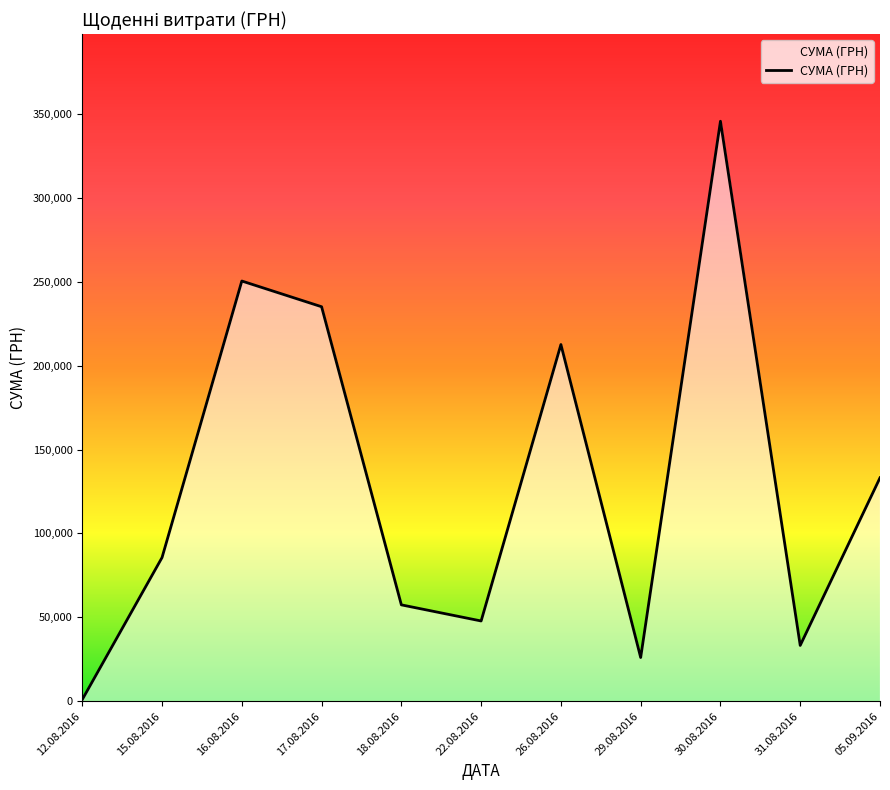

What is the average value?

129841.1